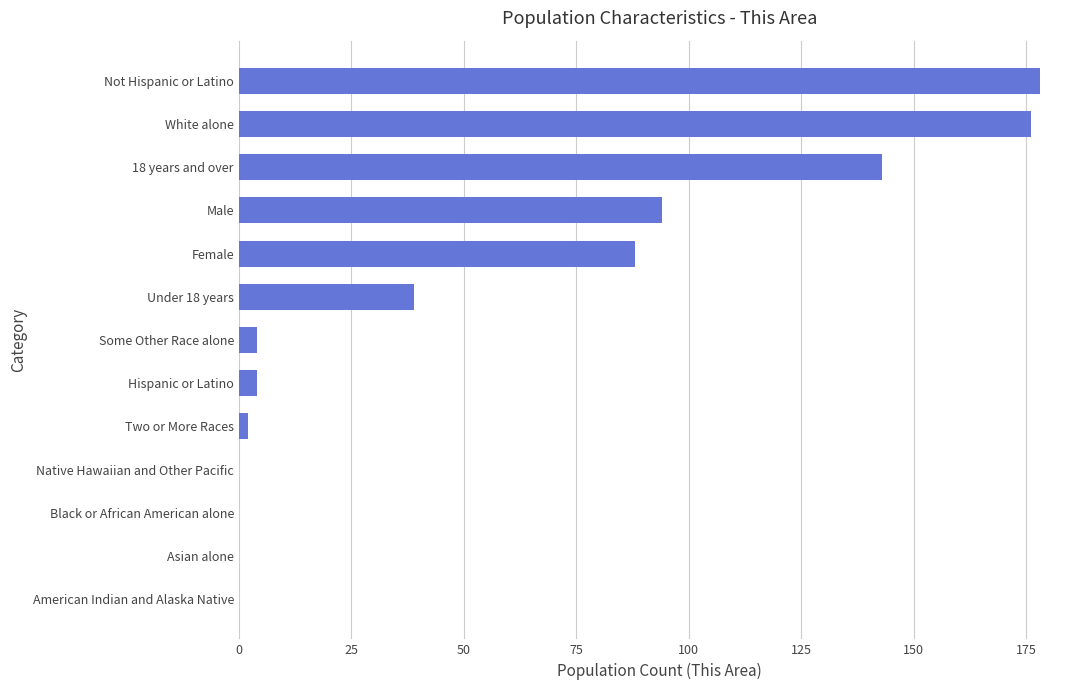

What is the sum of all values?

728